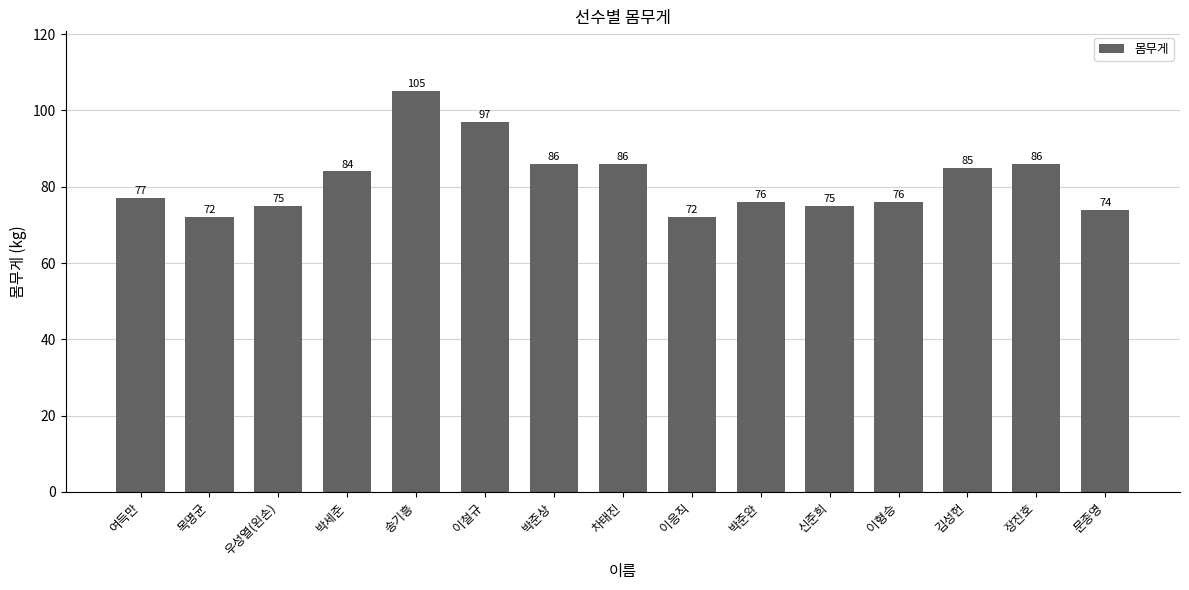

What is the sum of the values at 박준완 and 여득만?

153